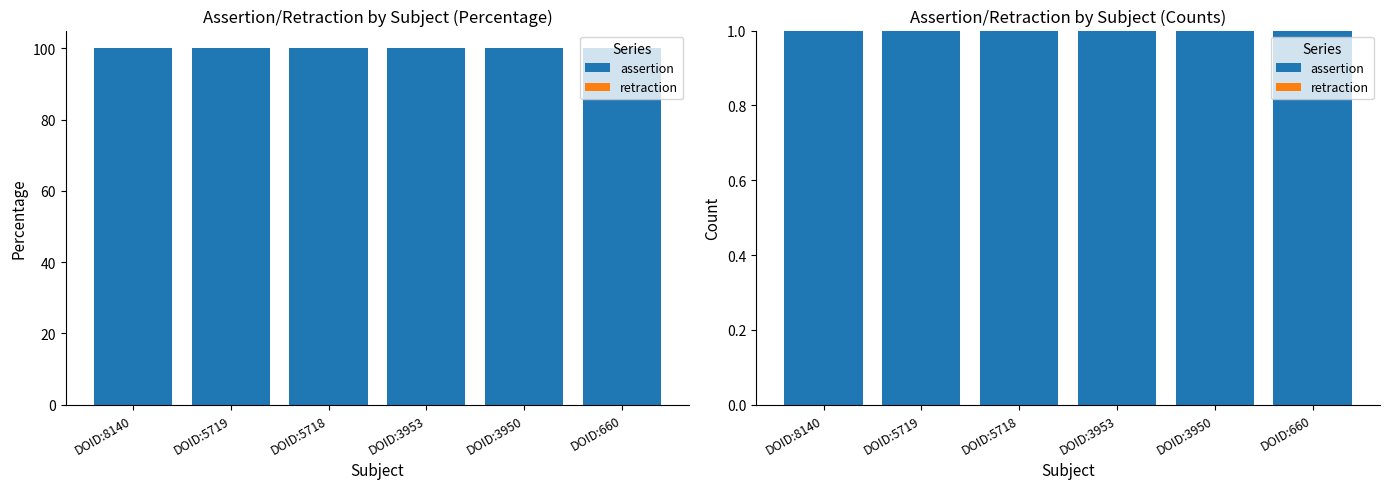

Reading left to right, transcribe all the data shown in this chart.

assertion: DOID:8140=1	DOID:5719=1	DOID:5718=1	DOID:3953=1	DOID:3950=1	DOID:660=1
retraction: DOID:8140=0	DOID:5719=0	DOID:5718=0	DOID:3953=0	DOID:3950=0	DOID:660=0